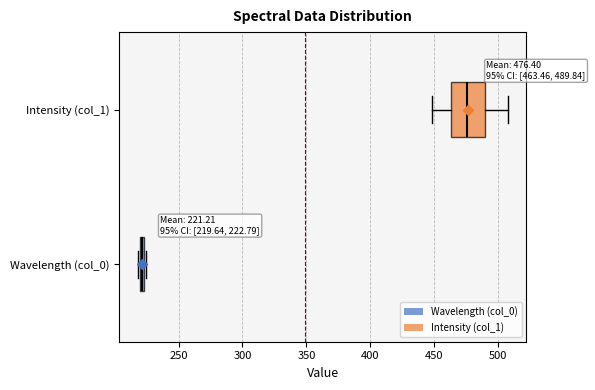

Which box's median line is the furthest to the left?

Wavelength (col_0)